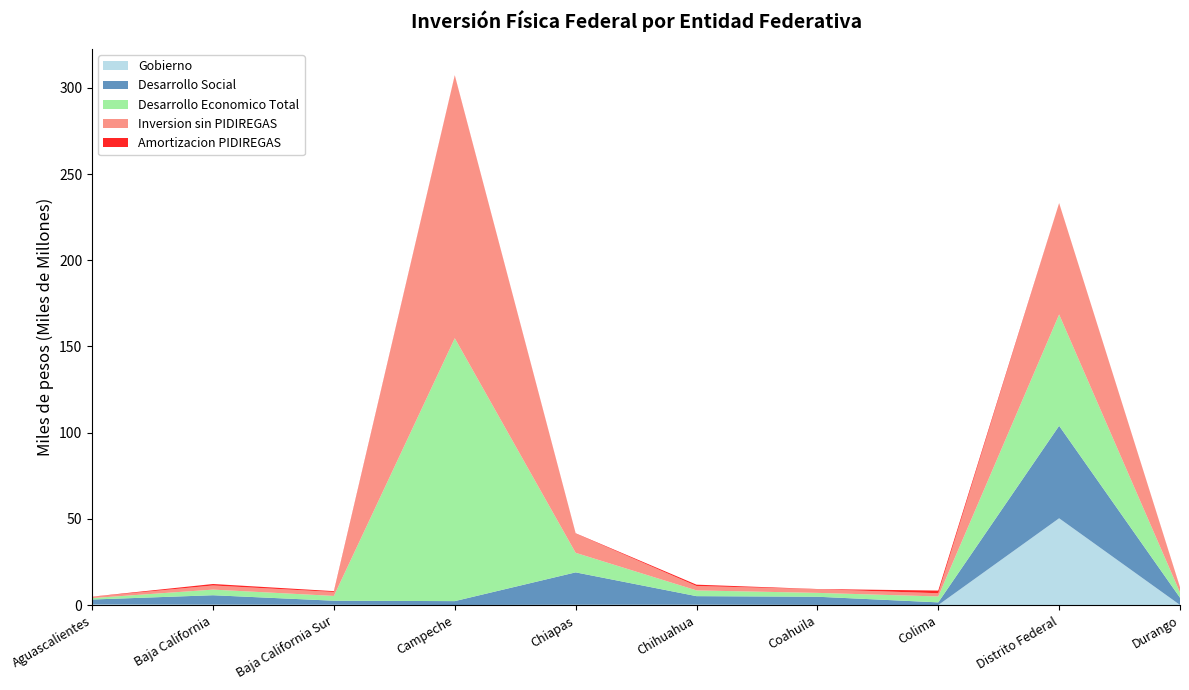

Reading left to right, transcribe all the data shown in this chart.

Gobierno: Aguascalientes=449398885.8	Baja California=345915487.7	Baja California Sur=295786681.0	Campeche=114022653.5	Chiapas=279091145.5	Chihuahua=322441004.3	Coahuila=187606119.1	Colima=90802544.7	Distrito Federal=50397865530.0	Durango=149476491.3
Desarrollo Social: Aguascalientes=2852762506.0	Baja California=5440873283.6	Baja California Sur=2307267614.1	Campeche=2256587741.5	Chiapas=18762983280.8	Chihuahua=4932709113.0	Coahuila=4727813171.1	Colima=1555920071.5	Distrito Federal=53621957424.5	Durango=4202672419.9
Desarrollo Economico Total: Aguascalientes=829745918.7	Baja California=3256732225.9	Baja California Sur=2777522199.4	Campeche=152433189702.3	Chiapas=11332447493.1	Chihuahua=3327115718.2	Coahuila=2236373271.4	Colima=3418936550.9	Distrito Federal=64552631226.6	Durango=3029753959.8
Inversion sin PIDIREGAS: Aguascalientes=757745678.7	Baja California=2404407657.9	Baja California Sur=2287334588.4	Campeche=152263065179.3	Chiapas=11169795757.1	Chihuahua=2562899924.2	Coahuila=2144014668.4	Colima=1876570702.9	Distrito Federal=64493571811.6	Durango=2909958956.8
Amortizacion PIDIREGAS: Aguascalientes=72000240.0	Baja California=852324568.0	Baja California Sur=490187611.0	Campeche=170124523.0	Chiapas=162651736.0	Chihuahua=764215794.0	Coahuila=92358603.0	Colima=1542365848.0	Distrito Federal=59059415.0	Durango=119795003.0